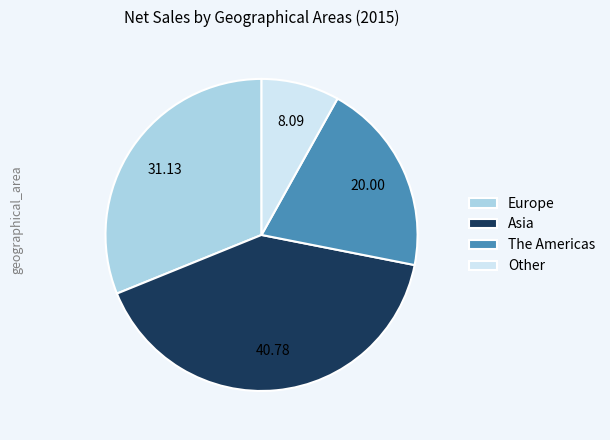

Do Europe and The Americas together represent more than half of the pie?

Yes